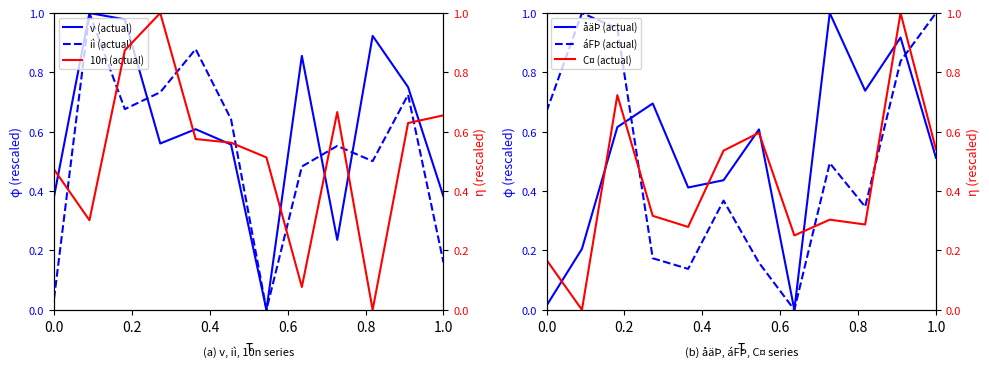

Rank the series by their maximum value, from lowest to highest.

v (actual), iì (actual), åäÞ (actual), áFÞ (actual), 10n (actual), C¤ (actual)